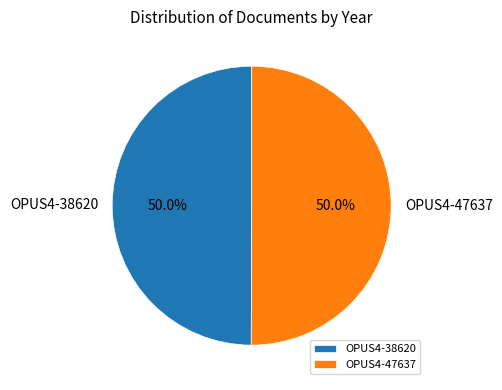

What is the ratio of the value at OPUS4-47637 to the value at OPUS4-38620?

1.0